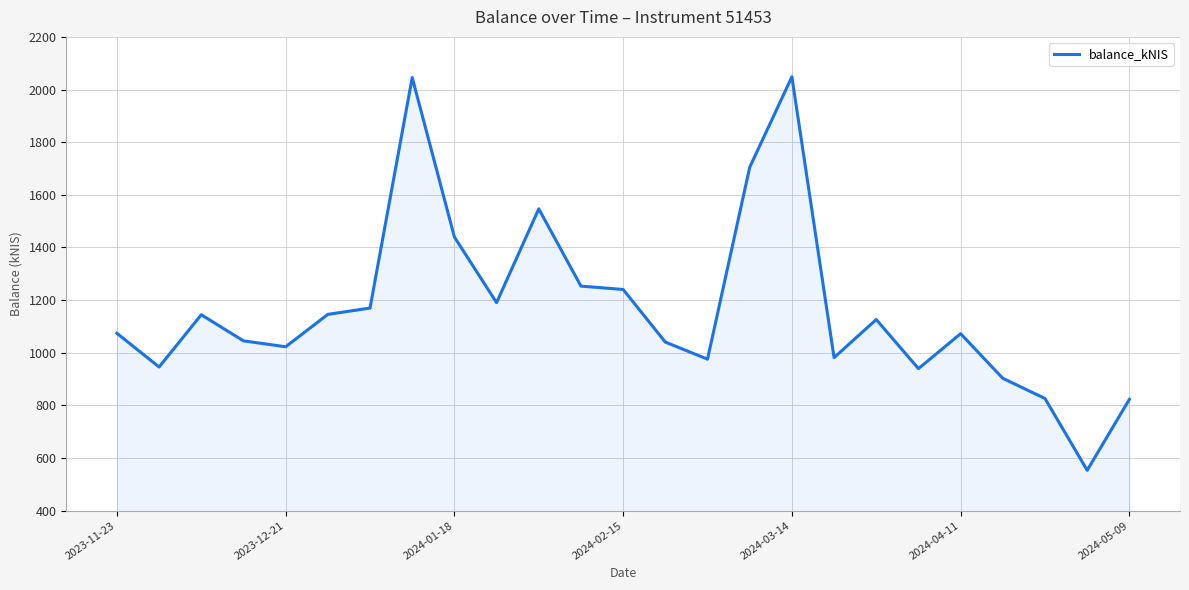

What is the sum of all values?

29259.4